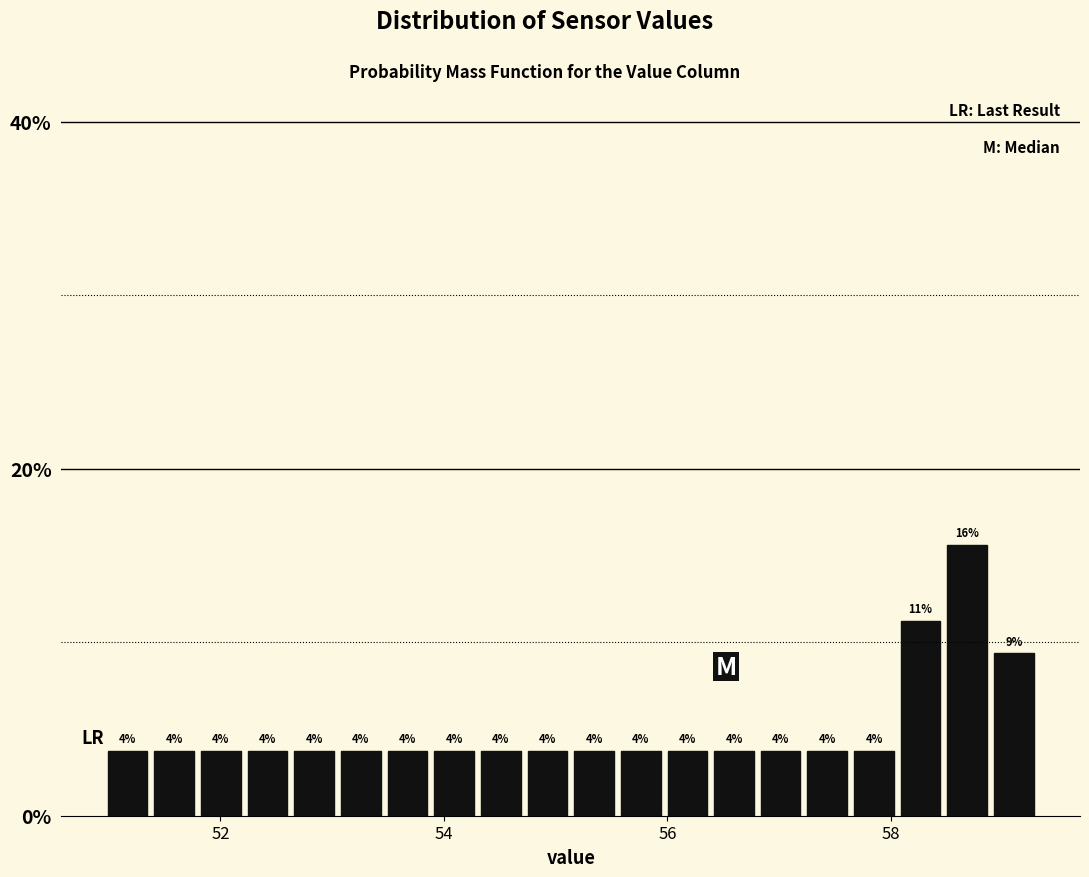

Around what value on the x-axis is the tallest bar? Give the approximate position of its centre, as read against the axis.

58.6